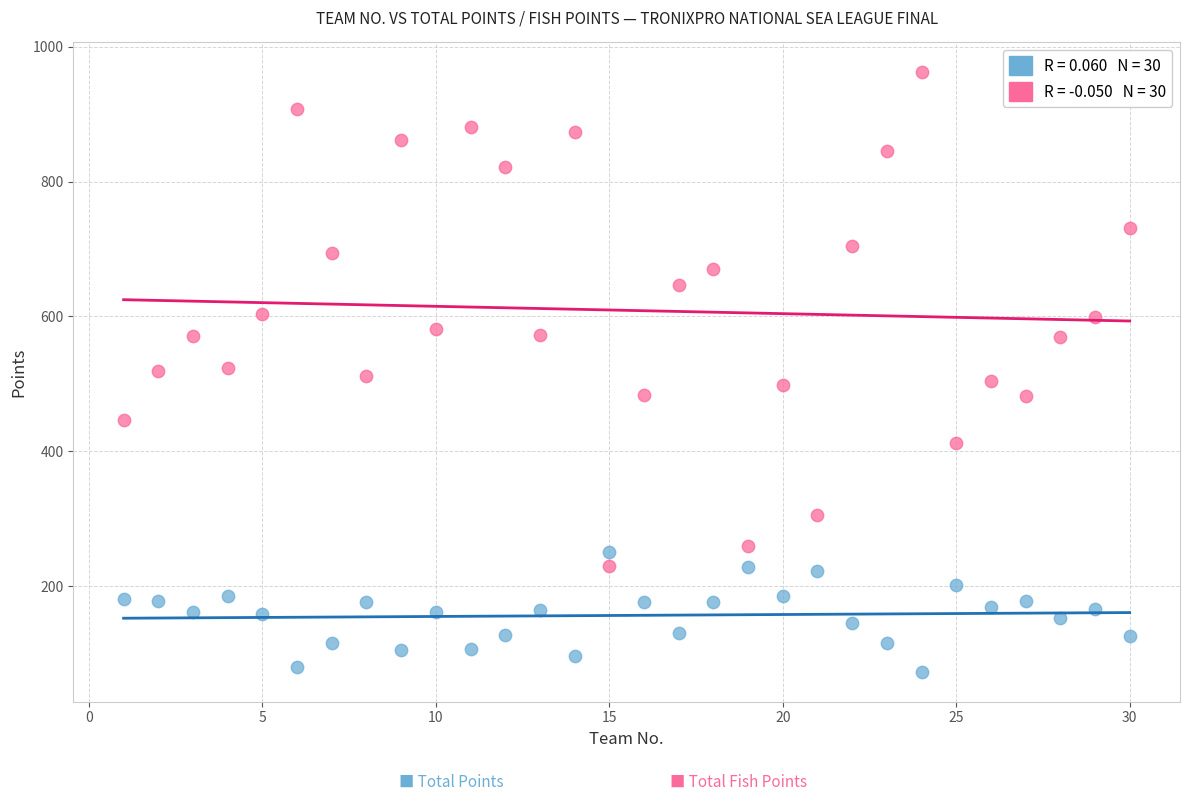

Across all data points, what is the range of Y values (max minus min)?

889